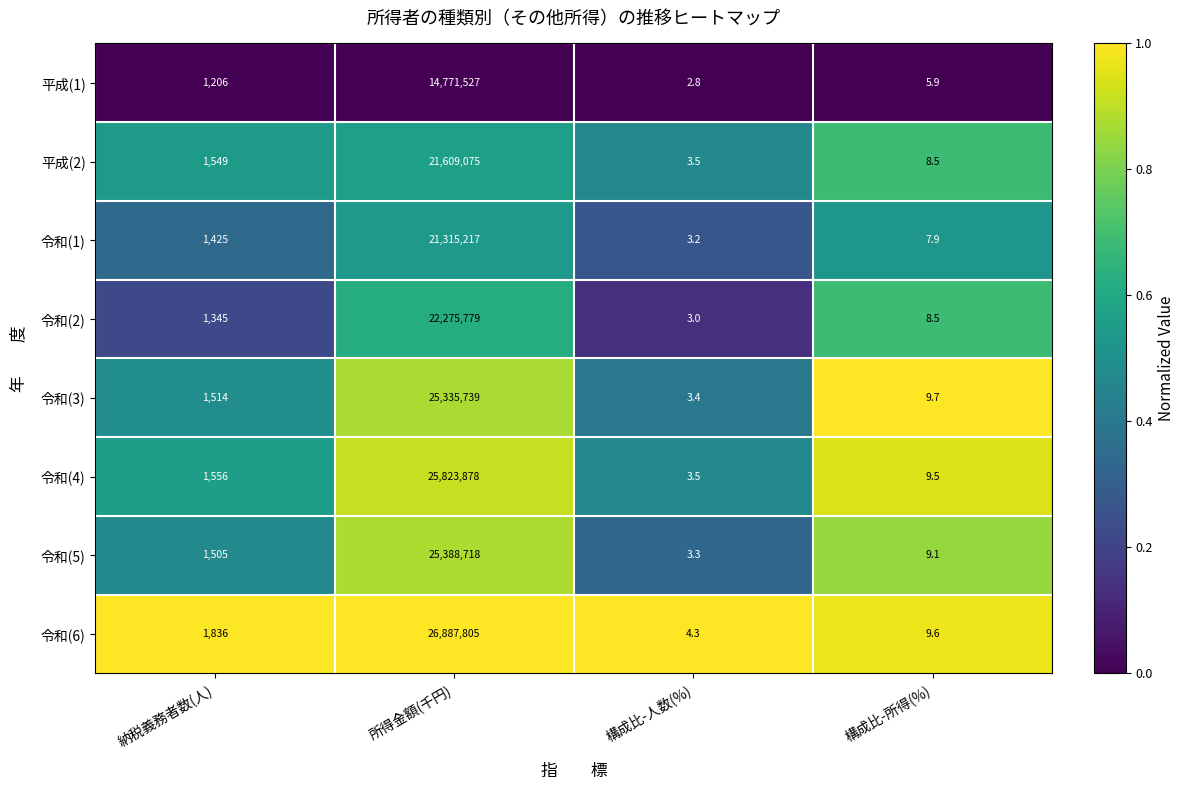

Rank the categories by 令和(6) value from lowest to highest.

構成比-人数(%), 構成比-所得(%), 納税義務者数(人), 所得金額(千円)